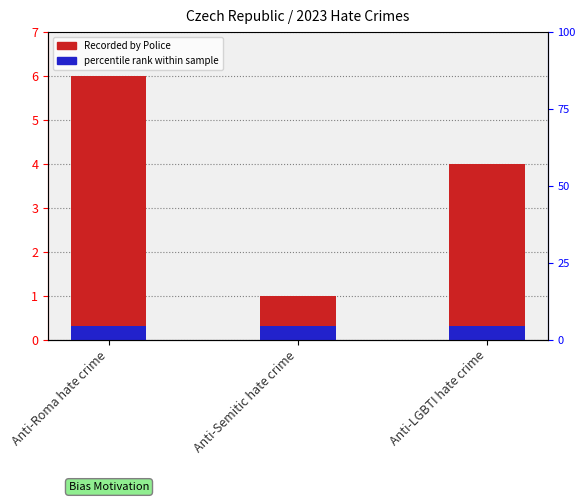

What is the label of the 3rd bar from the left?

Anti-LGBTI hate crime